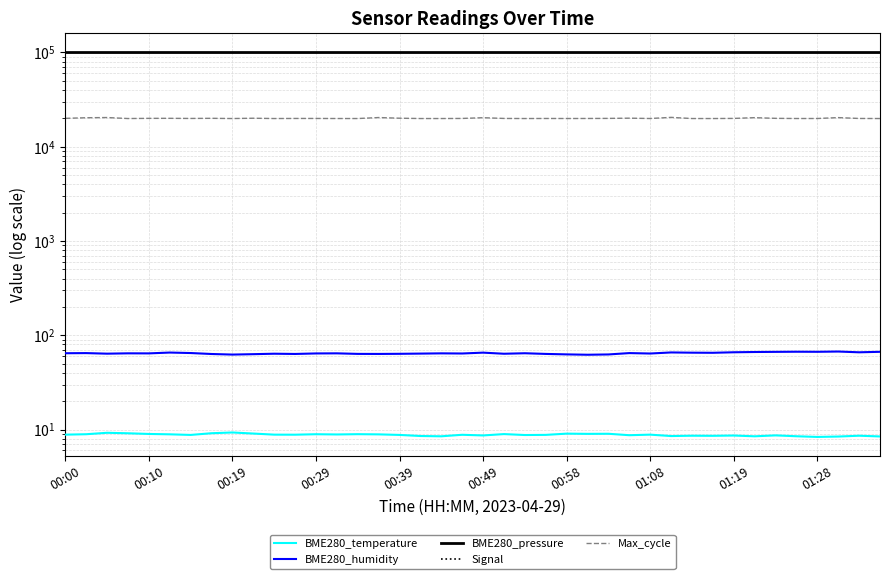

How many lines are shown in the chart?

5